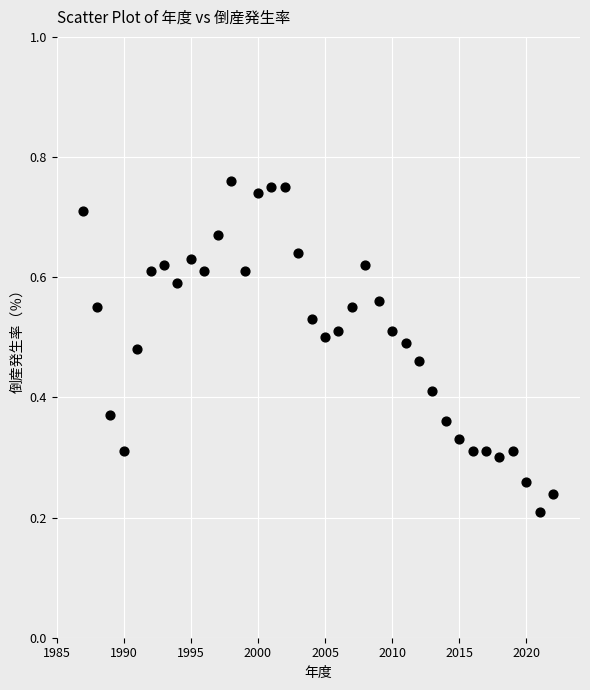

What is the range of X values (max minus min)?

35.0